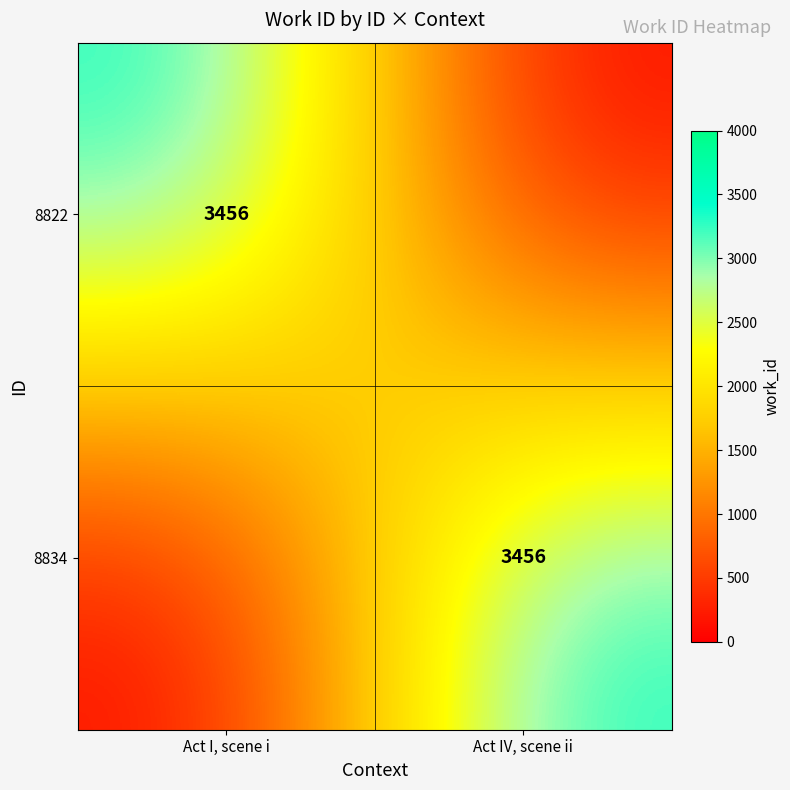

True or false: 8834 has a value of 4715 at Act IV, scene ii.

False